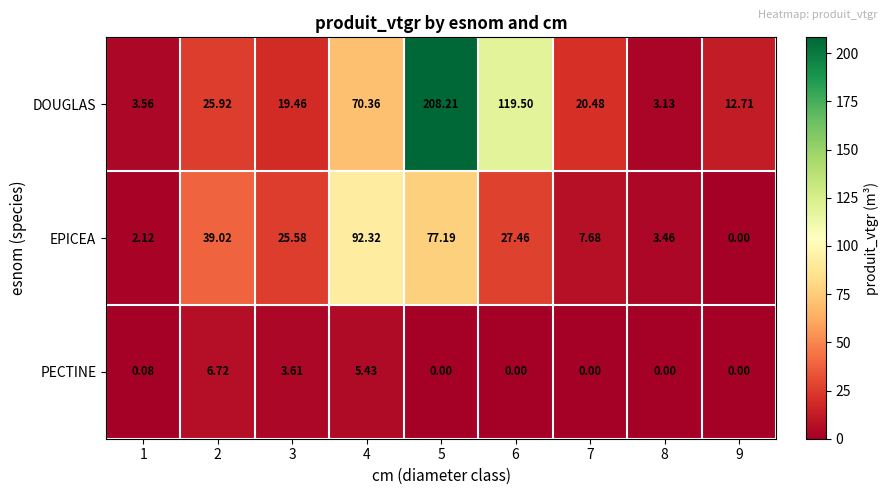

How many values in the EPICEA series are below 25?

4